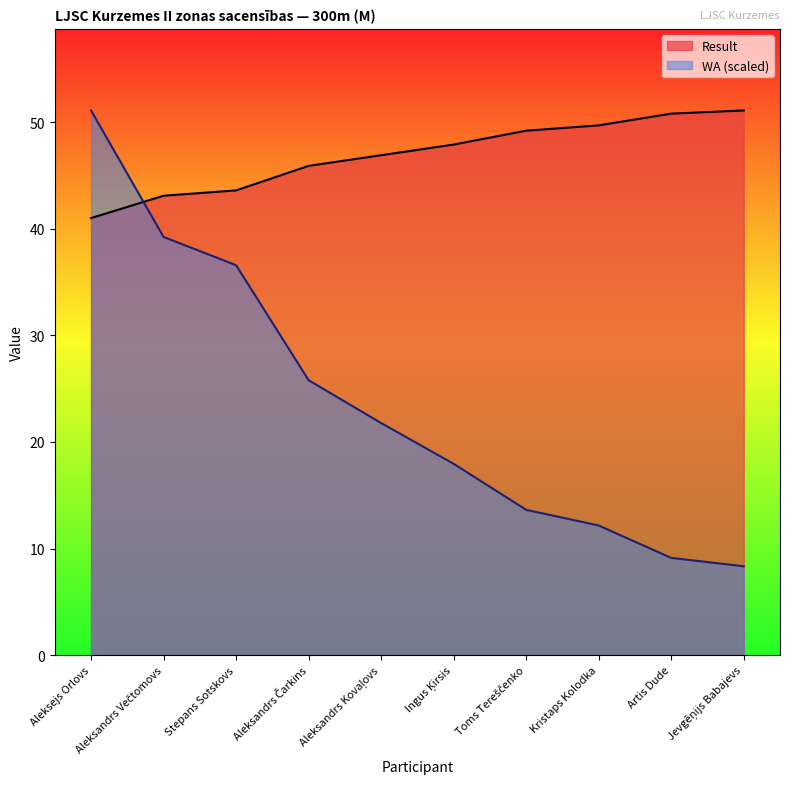

Which series has the largest total across all categories?

Result